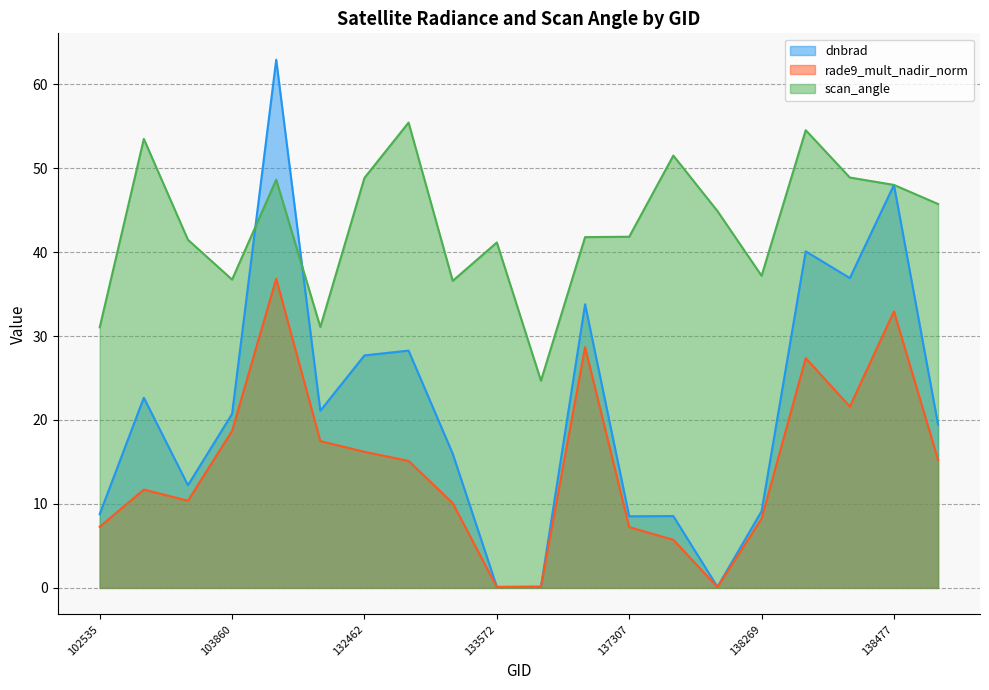

The dnbrad series shows 74.2 at 138477. True or false?

False